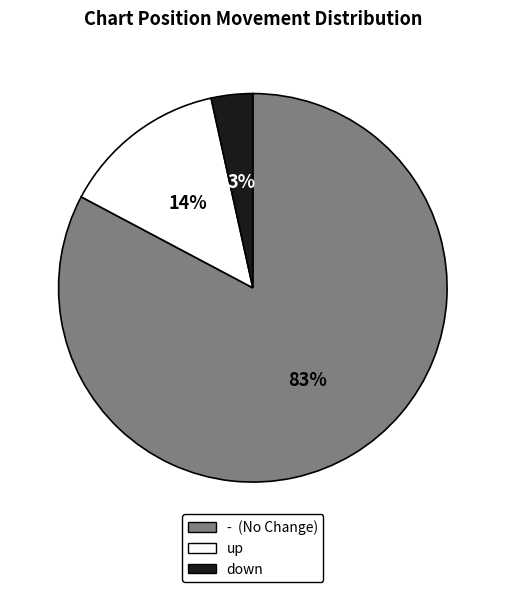

Is the sum of - and down greater than half?

Yes